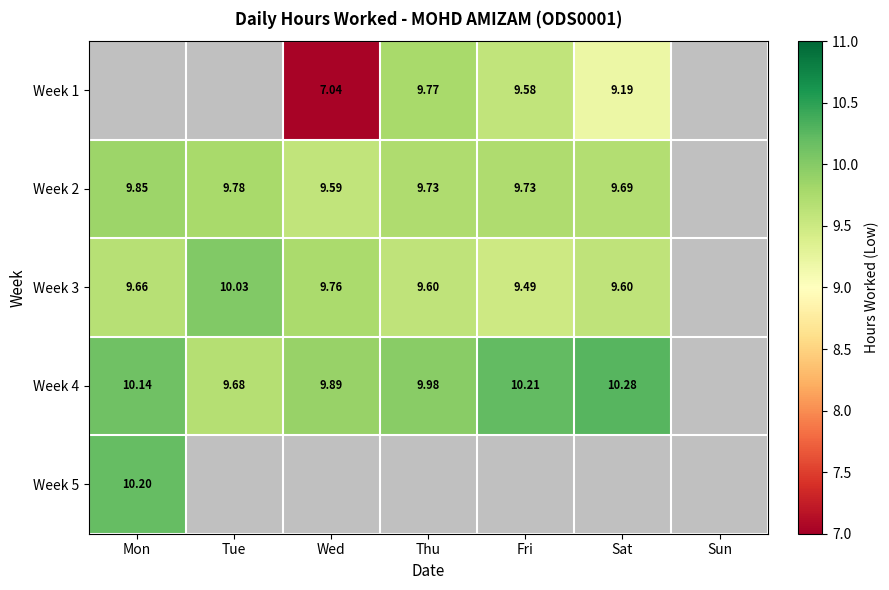

Is the value of Week 2 at Wed greater than the value of Week 1 at Sat?

Yes